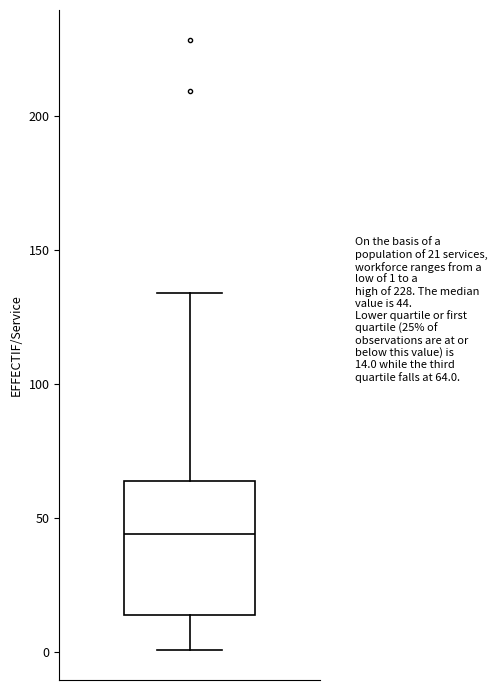

Where is the lower edge of the box on the y-axis? The values are not printed on the chart, so give them approximately, as read against the axis.

15